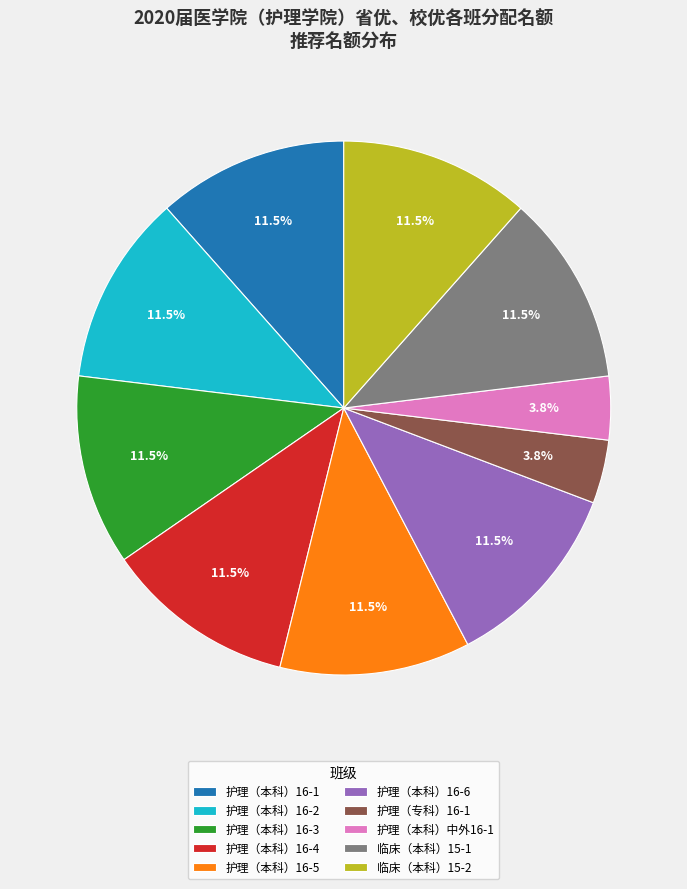

What percentage do 护理（本科）16-1 and 临床（本科）15-1 together represent?

23.1%